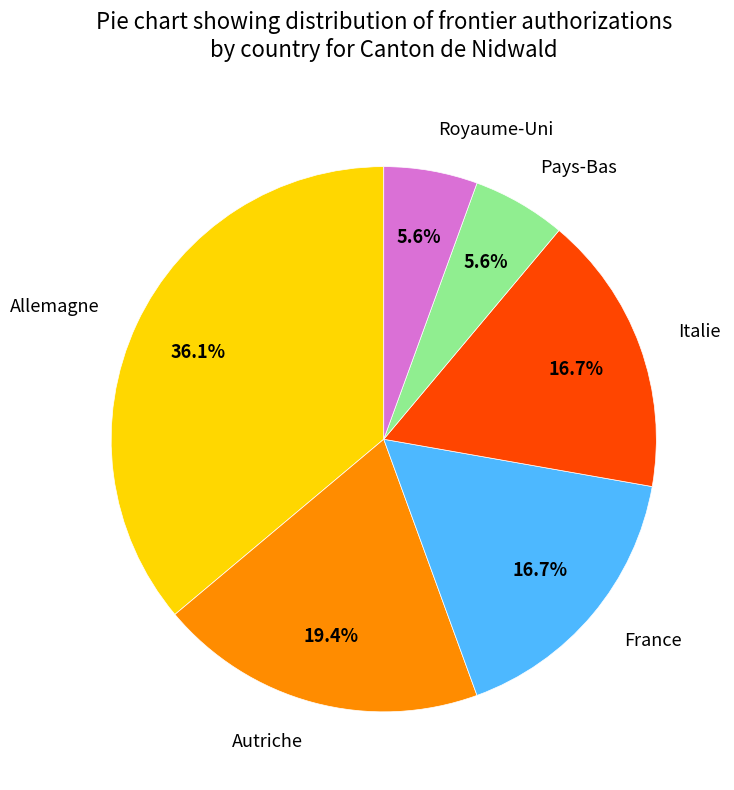

Is the sum of France and Italie greater than half?

No